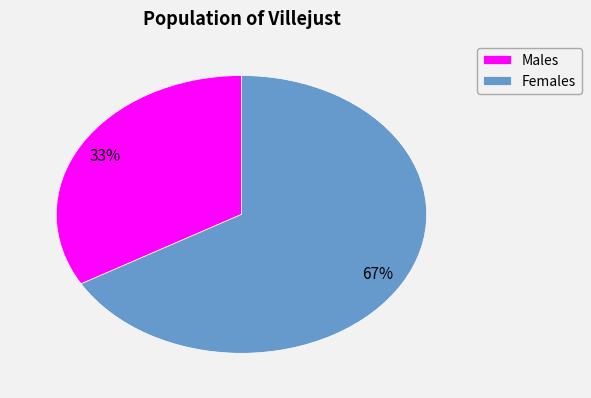

To the nearest percent, what is the average slice percentage?

50%